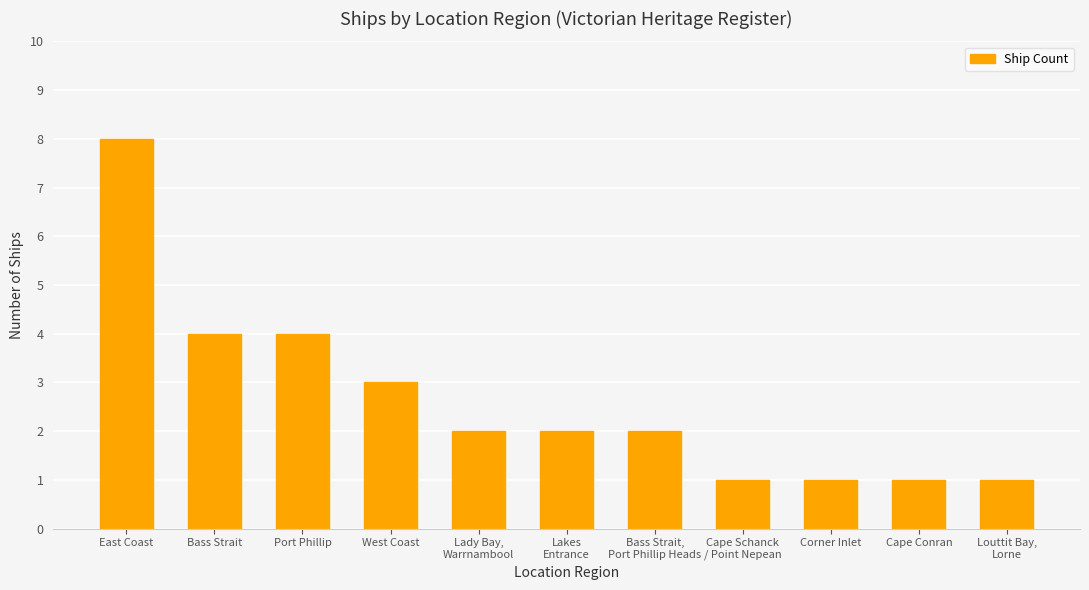

What is the ratio of the value at Cape Conran to the value at Bass Strait,
Port Phillip Heads?

0.5